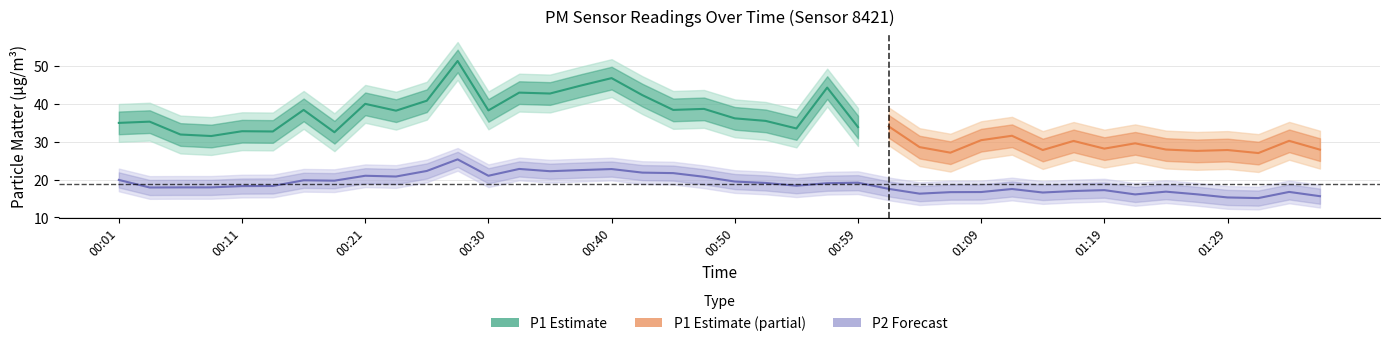

True or false: the data shows 32.8 at 00:55.

False